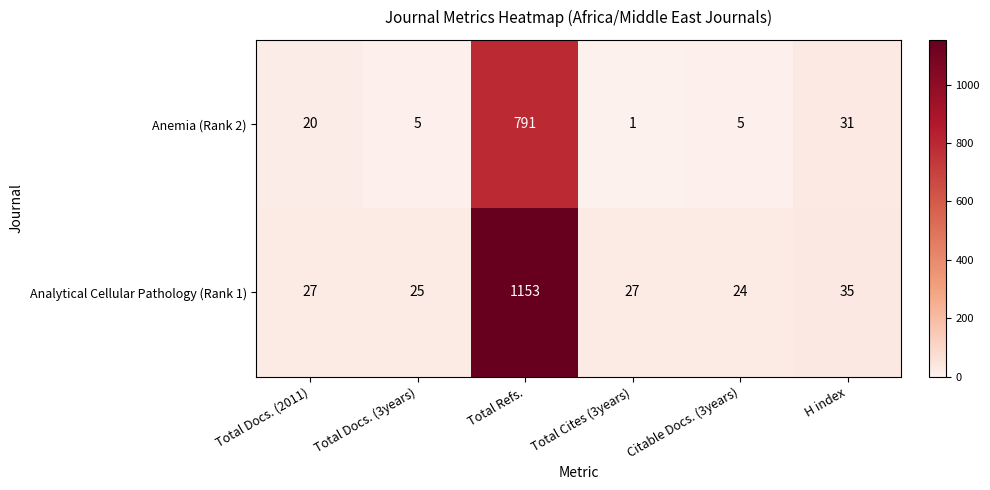

Is it true that Anemia (Rank 2) equals 5 at Total Docs. (3years)?

True